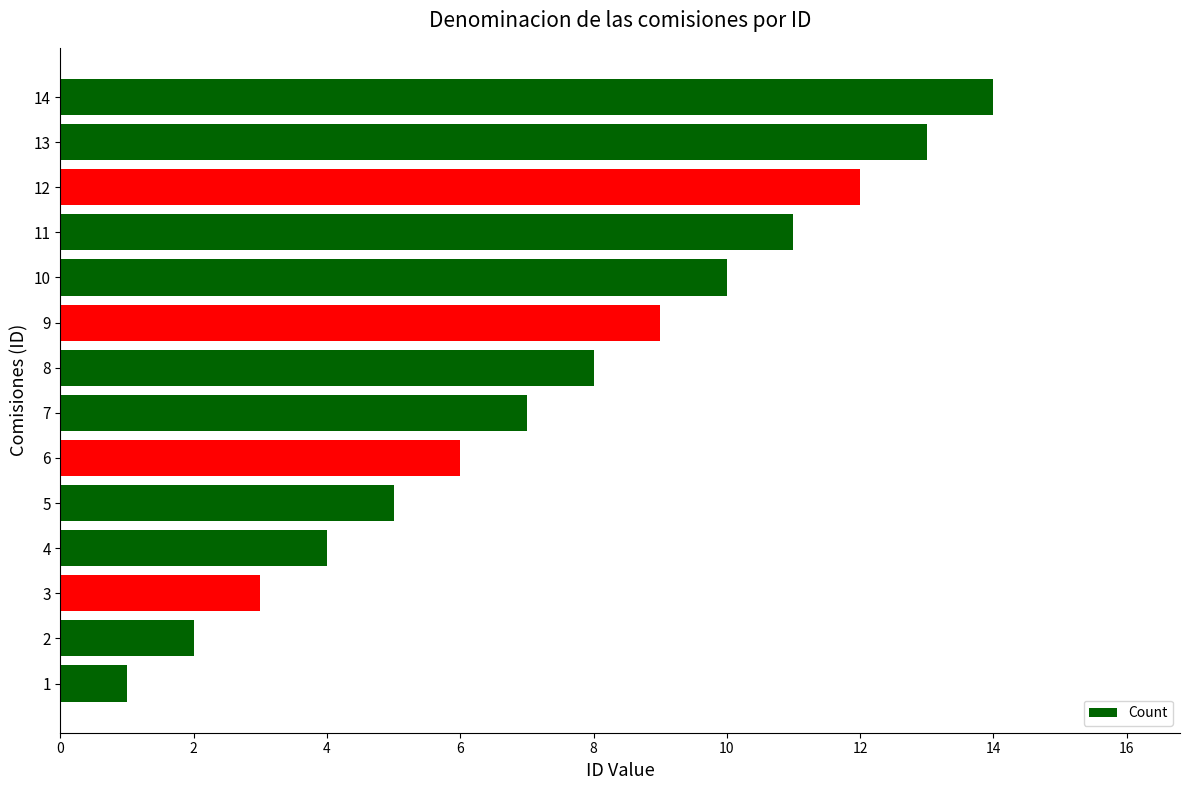

How many series are shown in this chart?

1